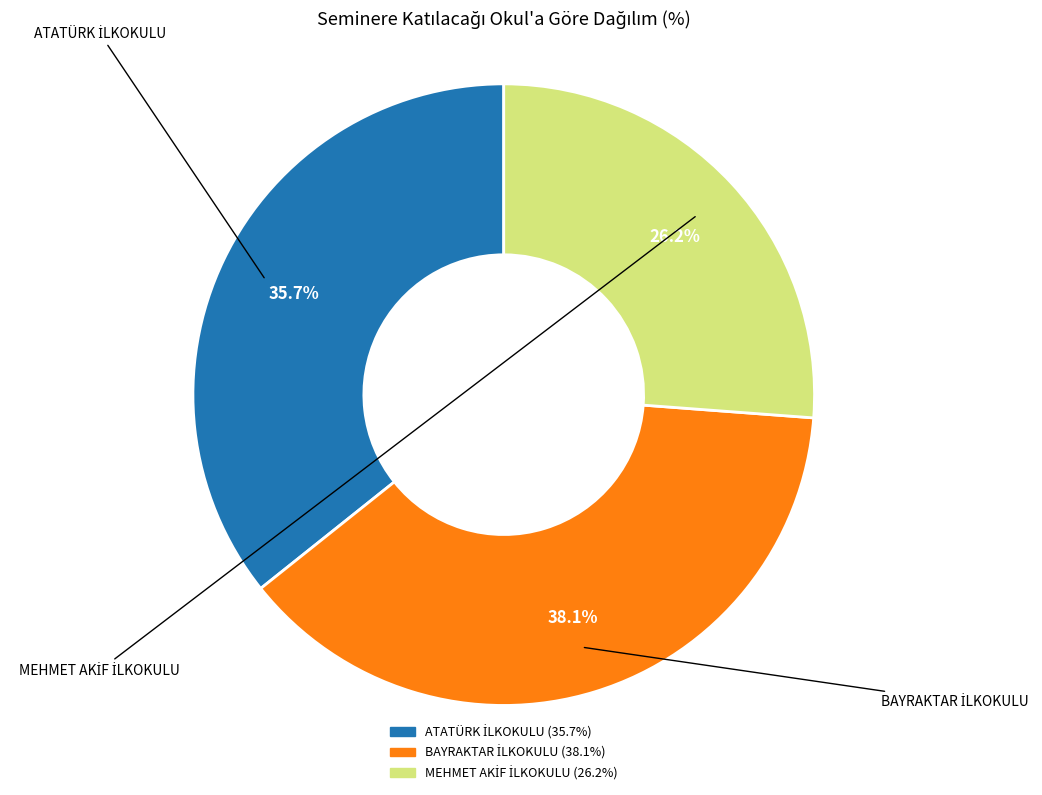

Does any single category account for the majority?

No